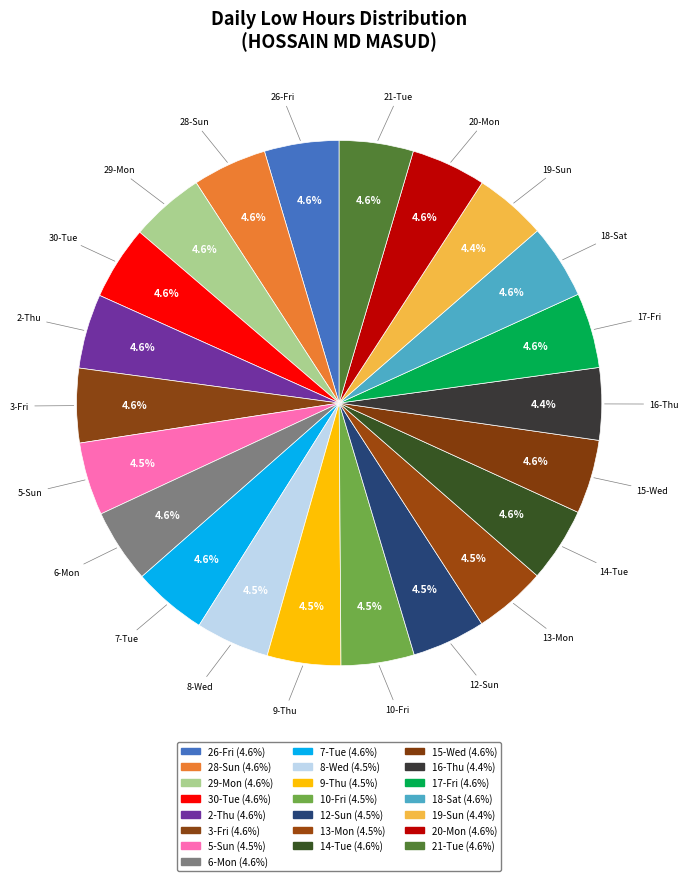

Is 30-Tue the majority of the pie?

No